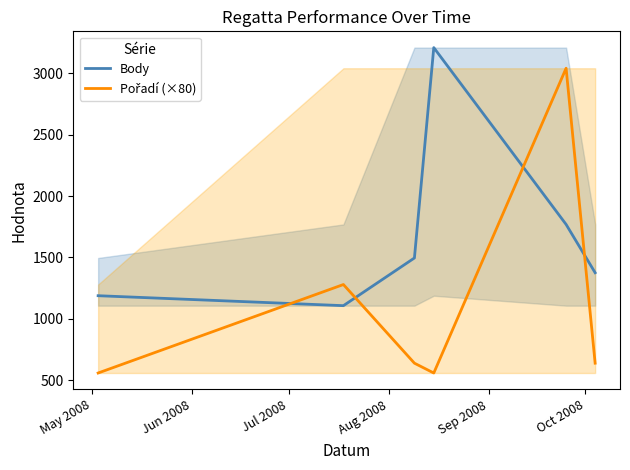

Rank the series by their average value, from lowest to highest.

Pořadí (×80), Body